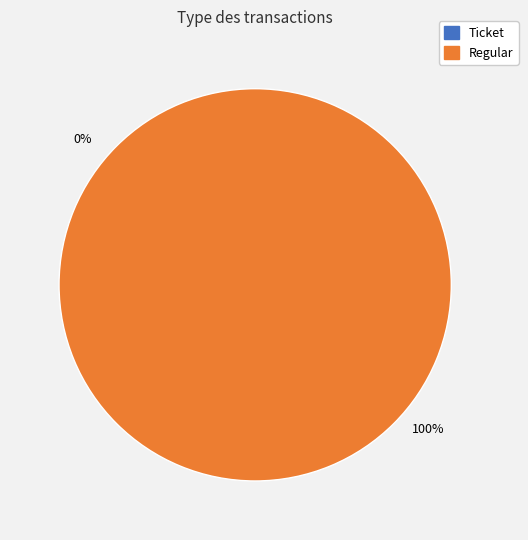

How many slices are in this pie chart?

2